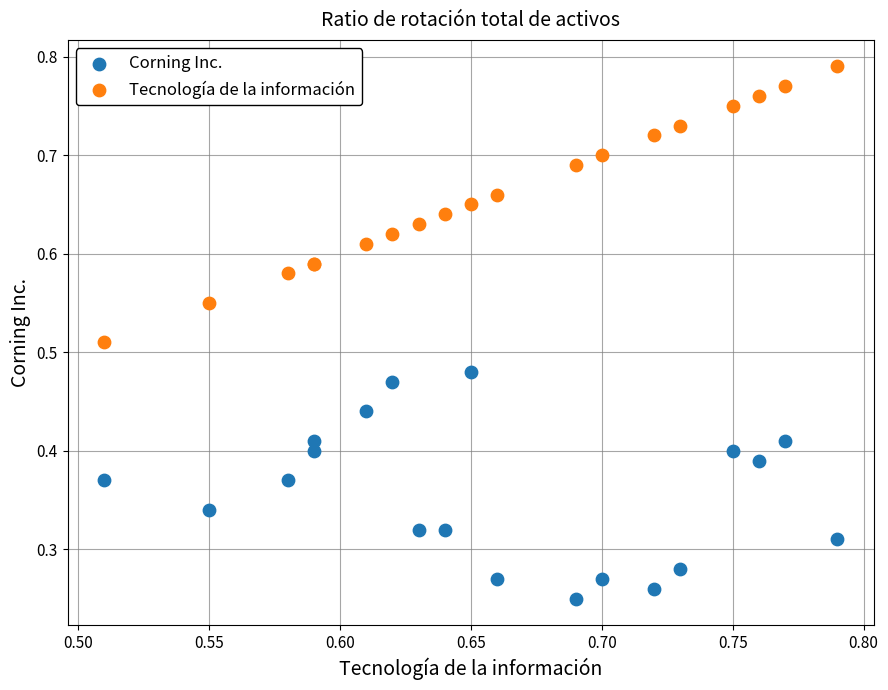

Which series contains the lowest Y value?

Corning Inc.